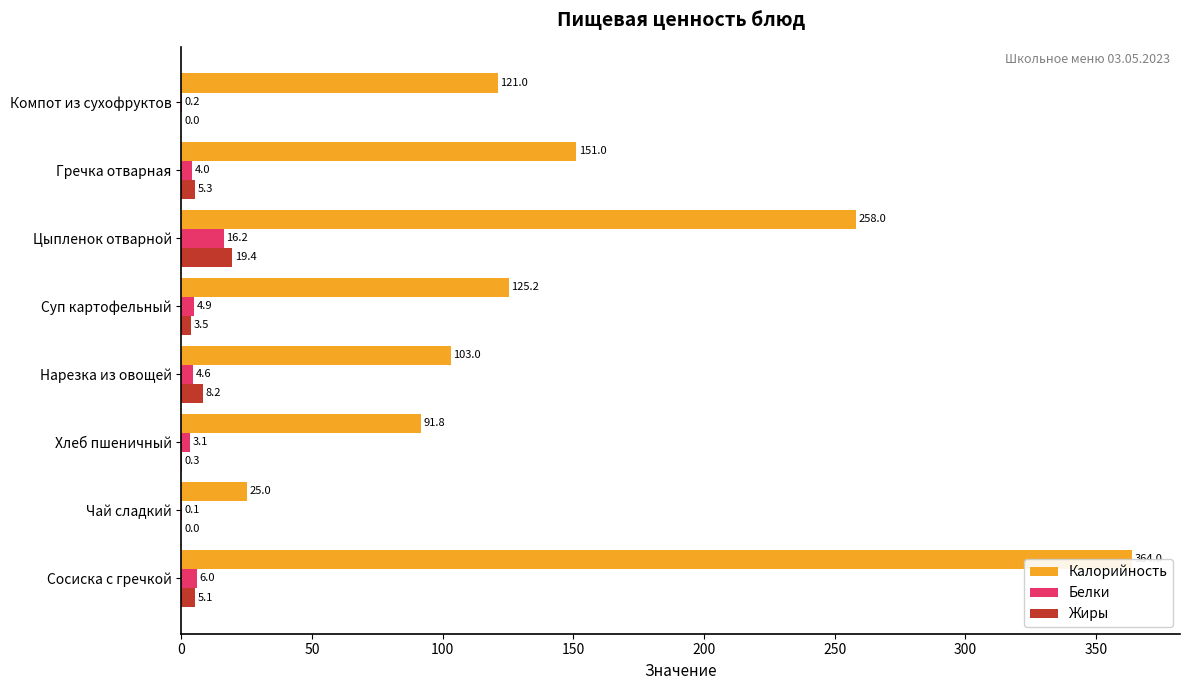

What are all the series names shown in the legend?

Калорийность, Белки, Жиры